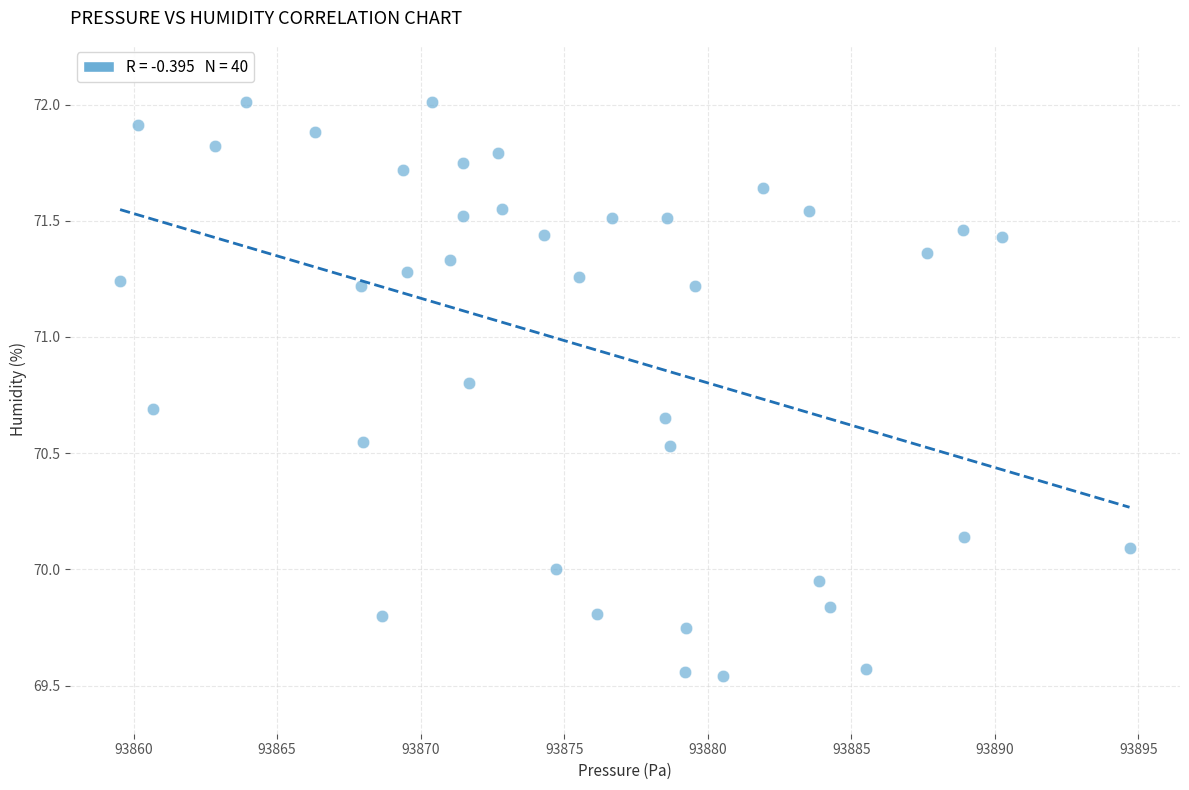

What is the range of Y values (max minus min)?

2.5